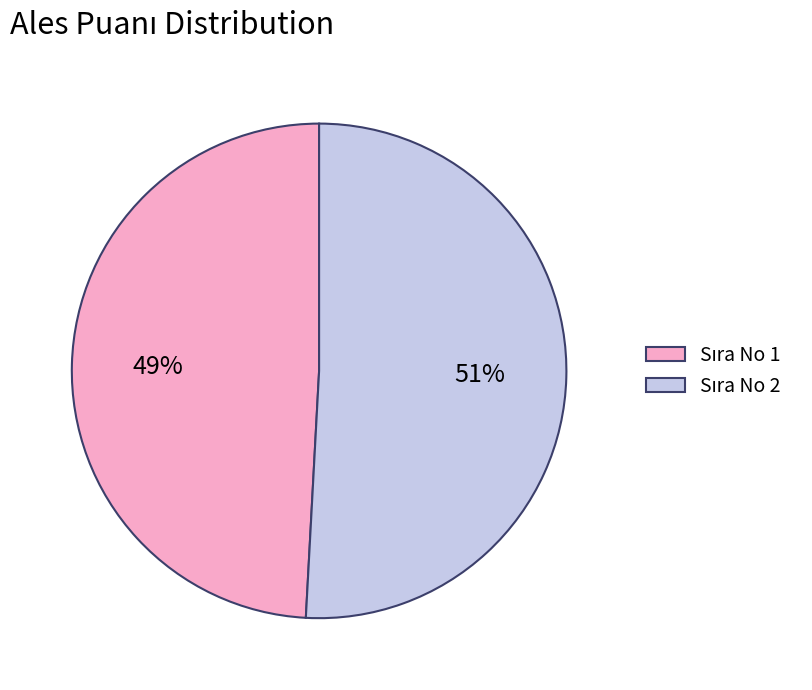

Is there a majority slice in this chart?

Yes